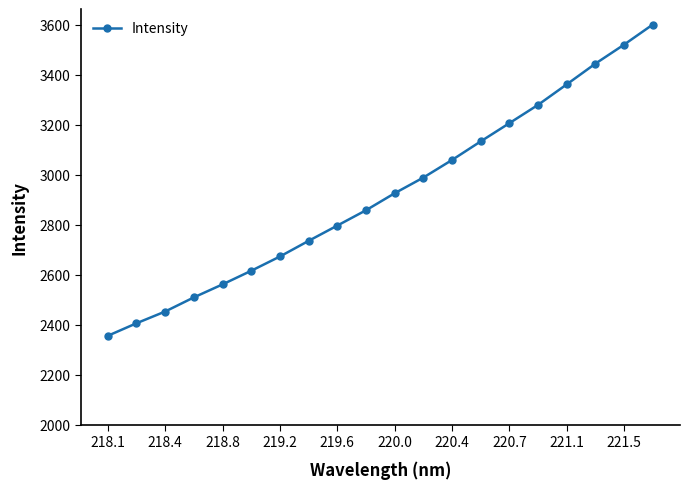

True or false: the data has more than 0 interior local peaks.

False